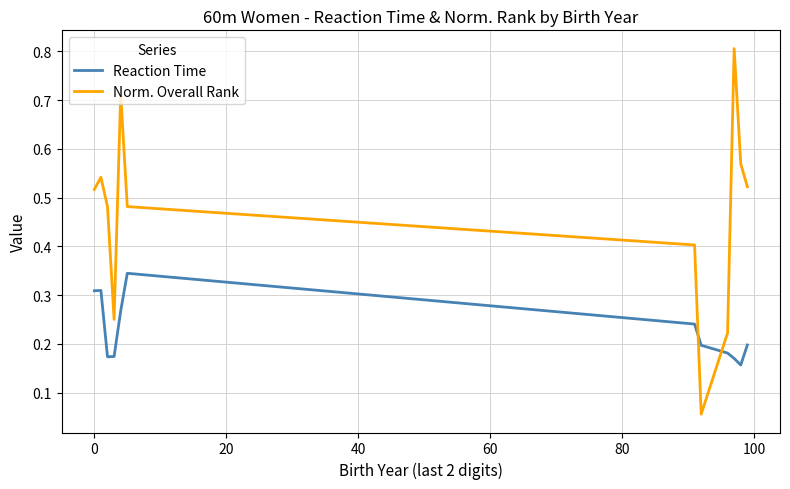

Which series has the widest spread of values?

Norm. Overall Rank